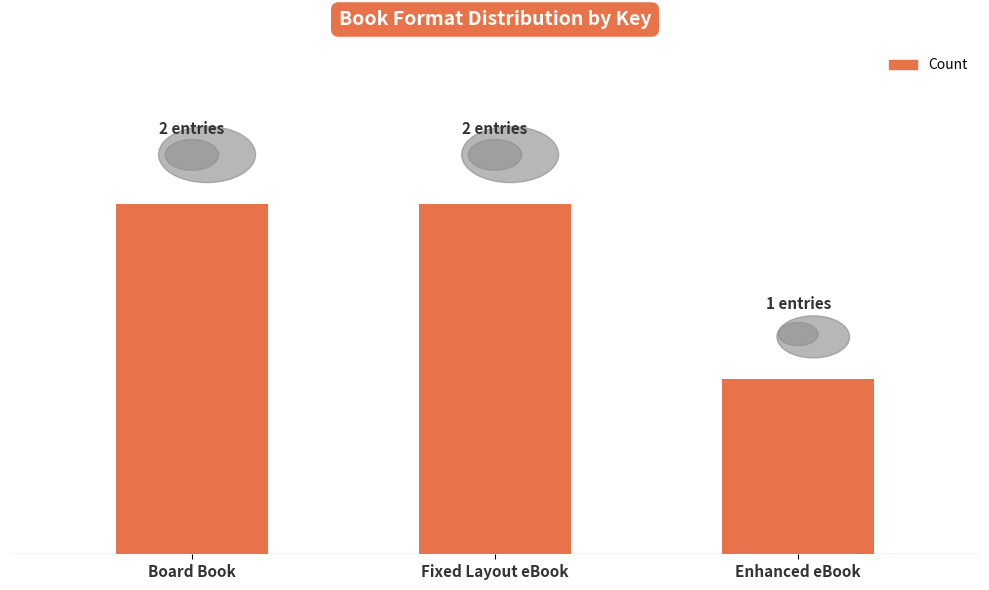

Is it true that the value at Enhanced eBook is 2?

False